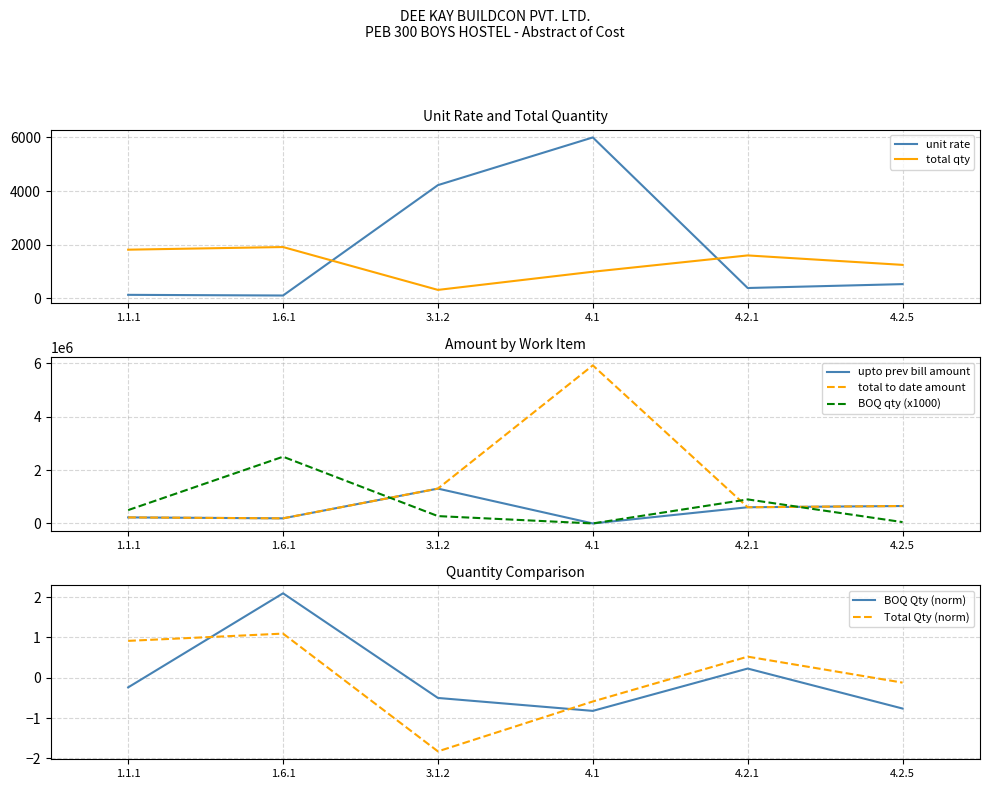

How many data points does each series have?

6